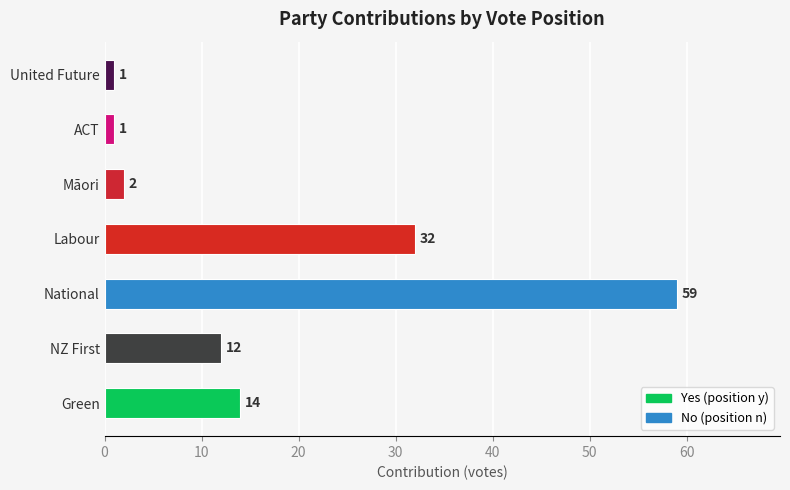

At which category does the chart reach its peak across all series?

National